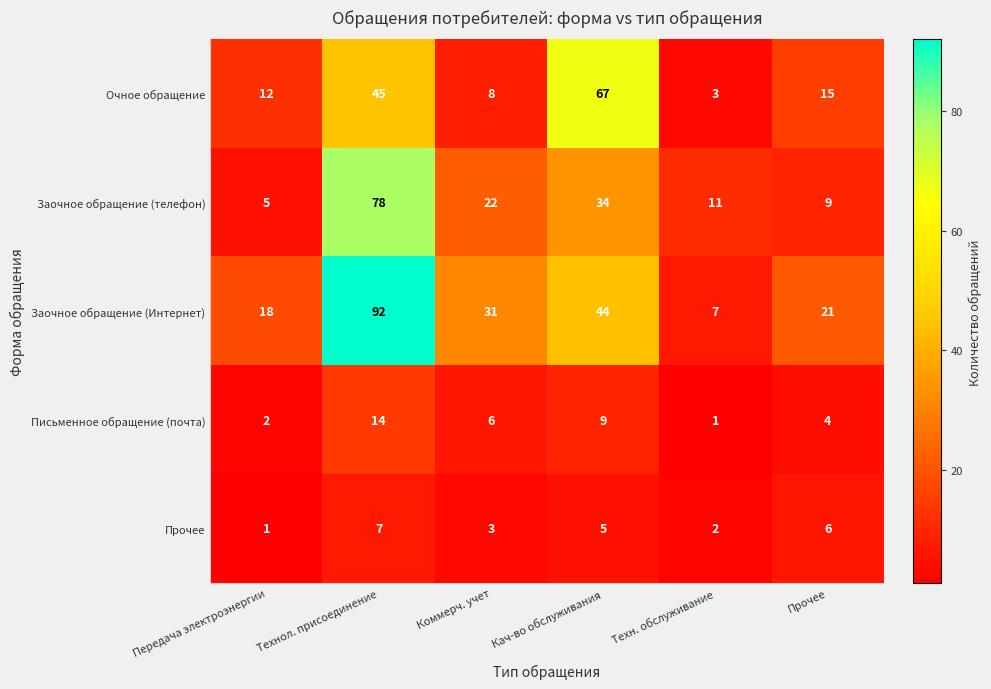

Which series has the largest total across all categories?

Заочное обращение (Интернет)